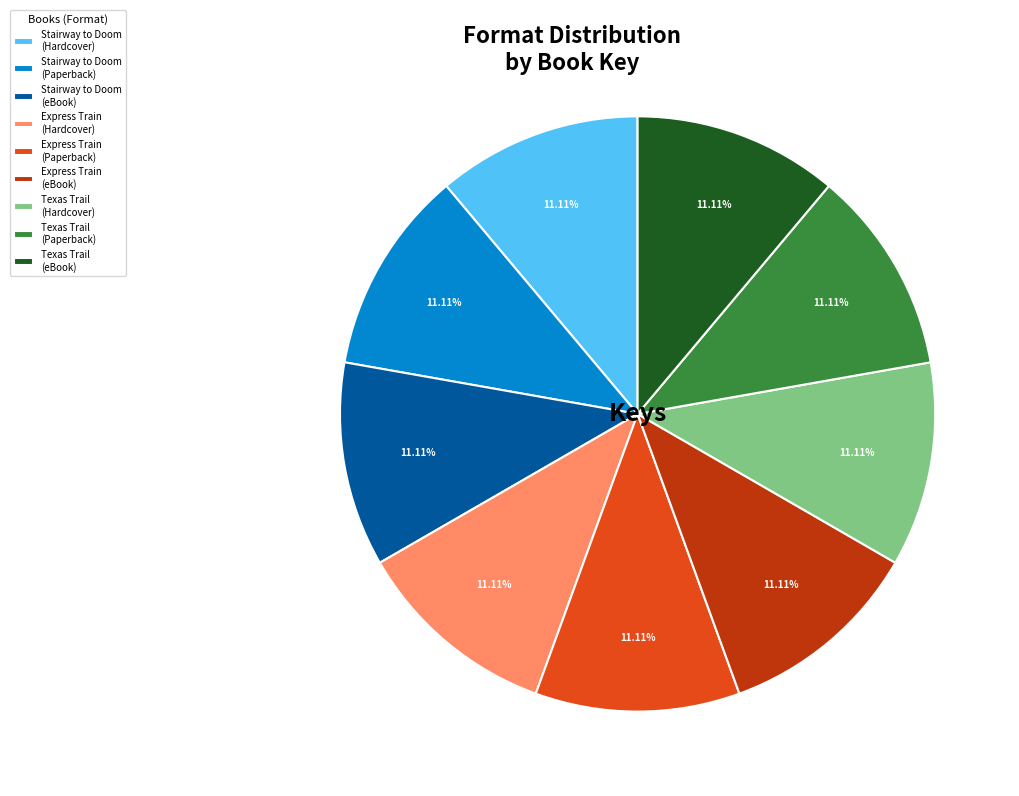

What is the ratio of the value at Stairway to Doom (Hardcover) to the value at Texas Trail (eBook)?

1.0